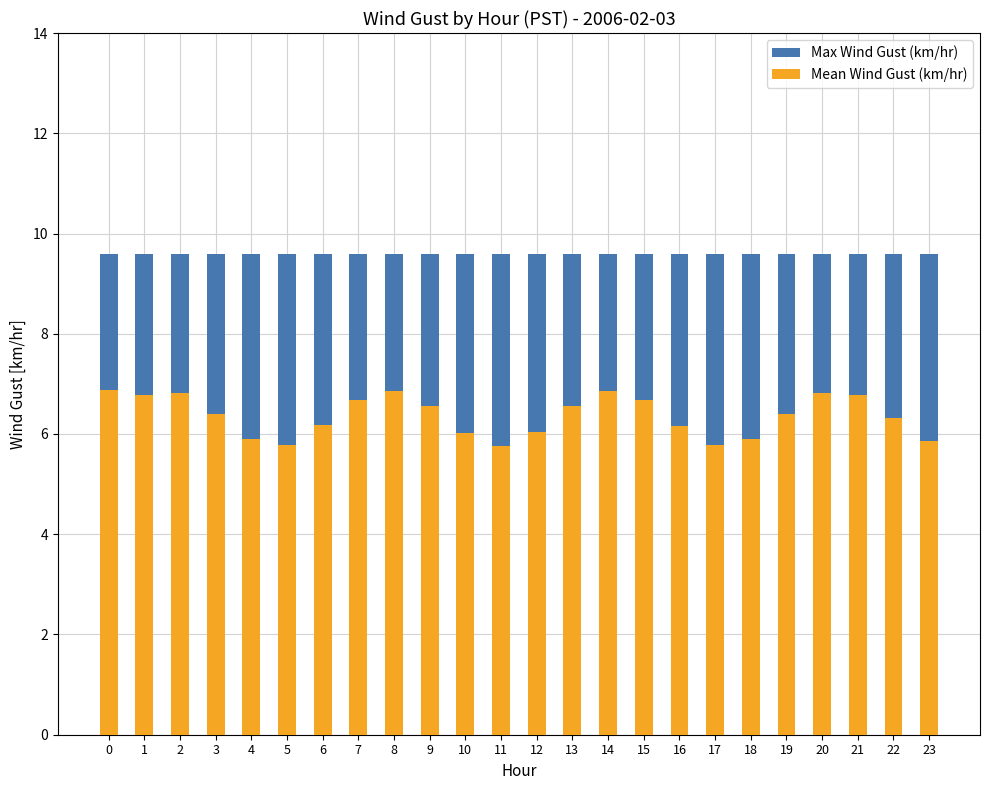

Which series has the largest range (max minus min)?

Mean Wind Gust (km/hr)